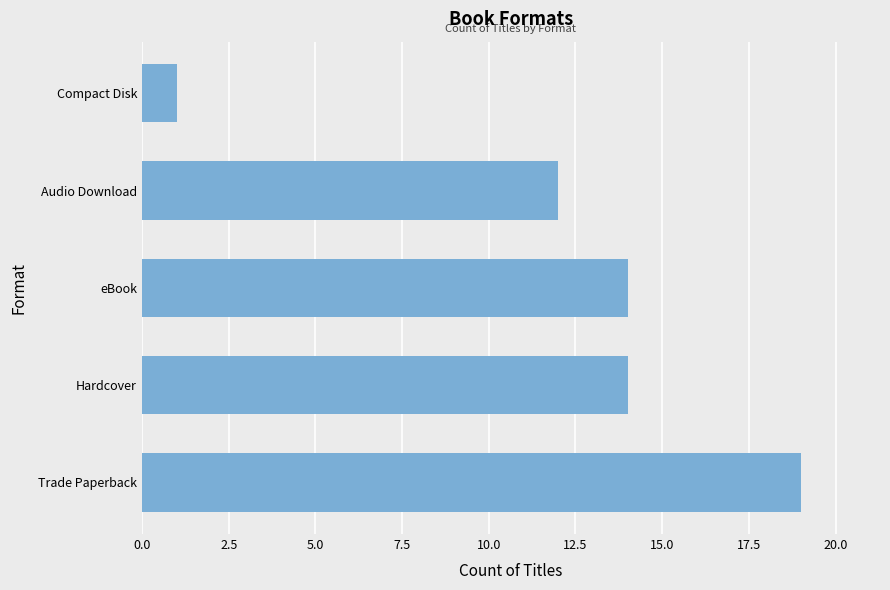

Is it true that the value at Compact Disk is 0?

False